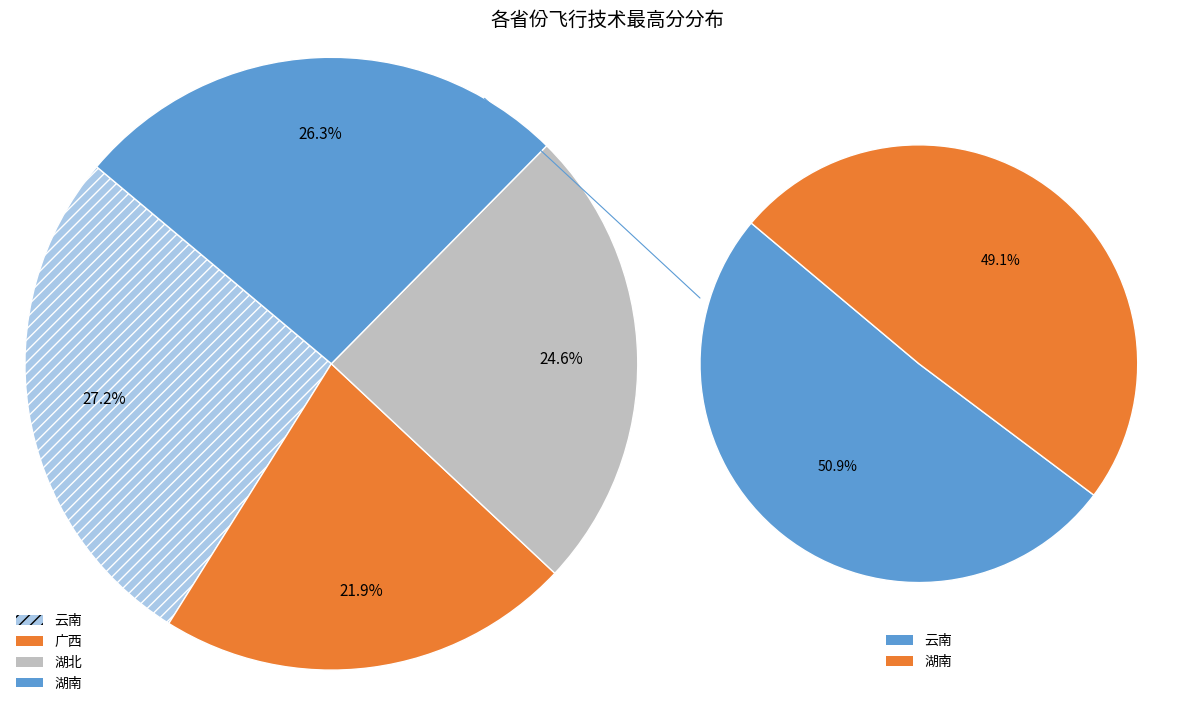

Is there a majority slice in this chart?

No